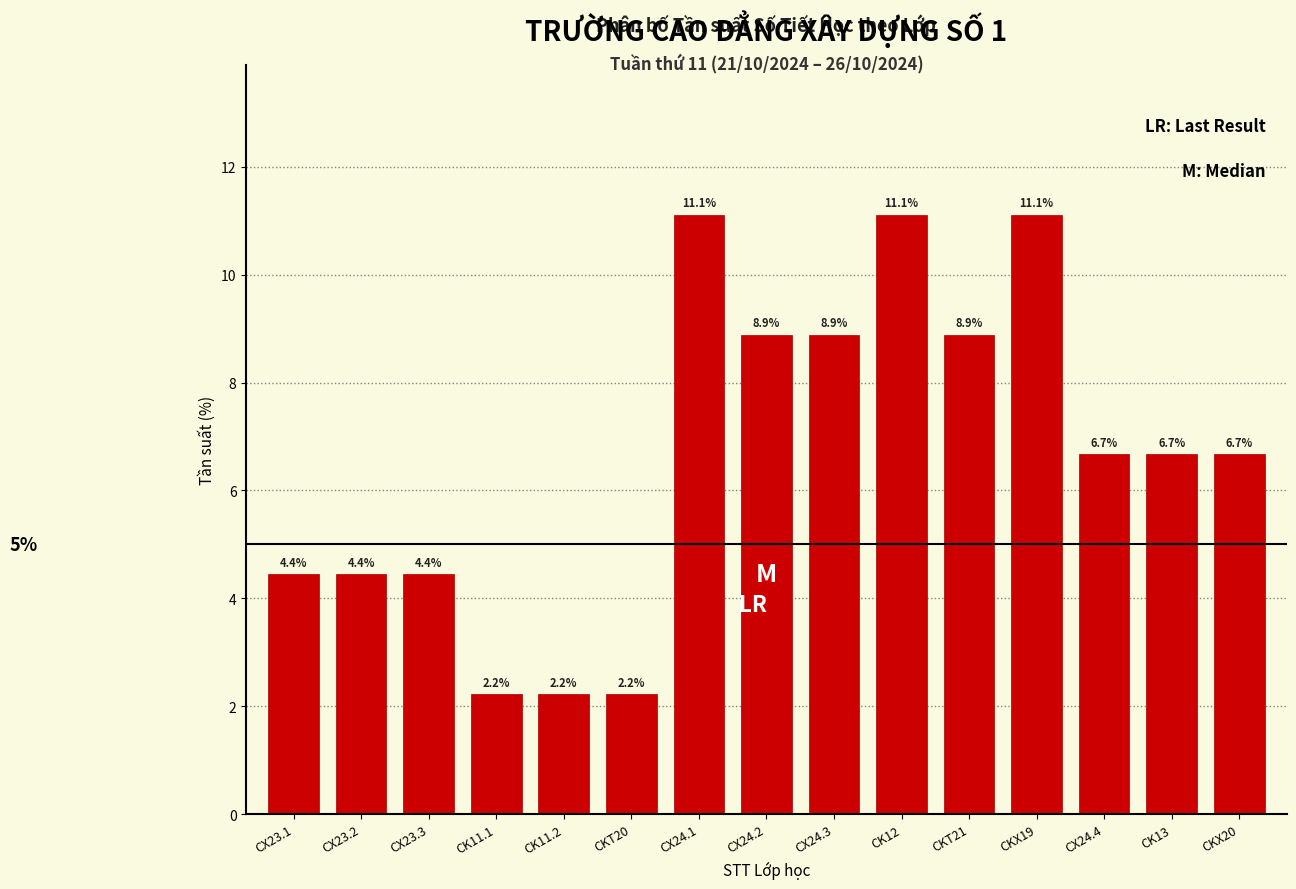

Reading left to right, extract all data points from this chart.

4.4	4.4	4.4	2.2	2.2	2.2	11.1	8.9	8.9	11.1	8.9	11.1	6.7	6.7	6.7